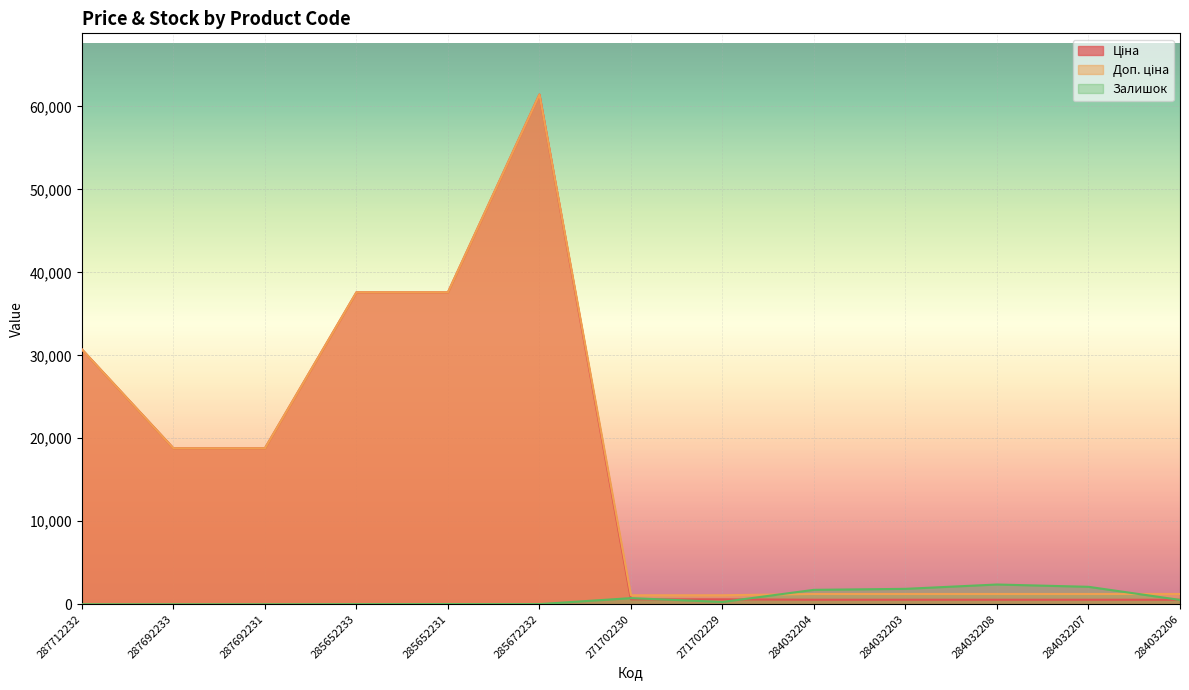

The value of Доп. ціна at 284032208 is 673.7. True or false?

False